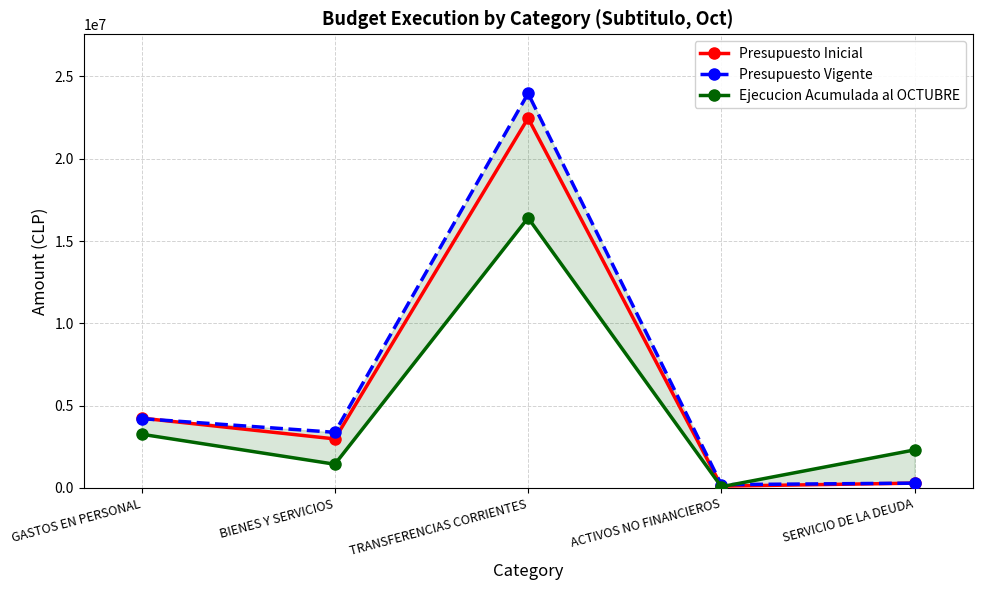

Reading left to right, list all the values displayed in this chart.

Presupuesto Inicial: 4240373	2977736	22463134	109114	290925
Presupuesto Vigente: 4208514	3377736	23963134	199114	290925
Ejecucion Acumulada al OCTUBRE: 3262109	1439232	16404875	73212	2309735